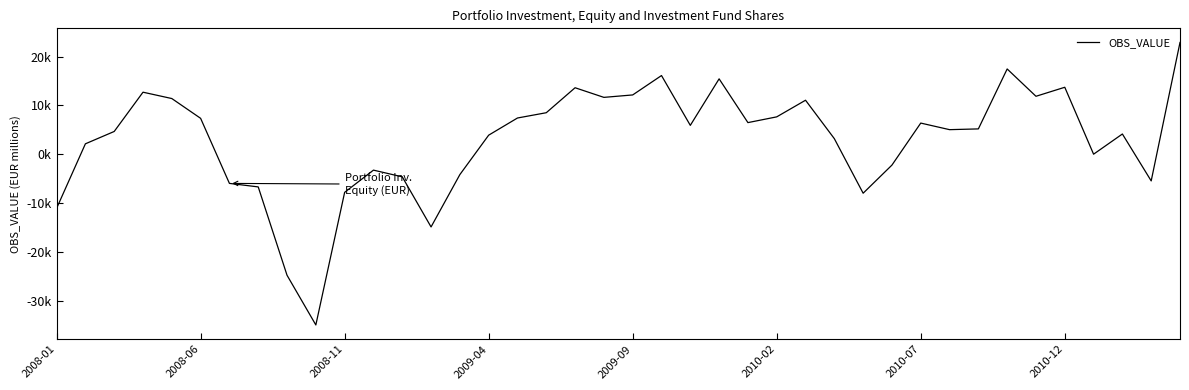

Does the chart have visible grid lines?

No